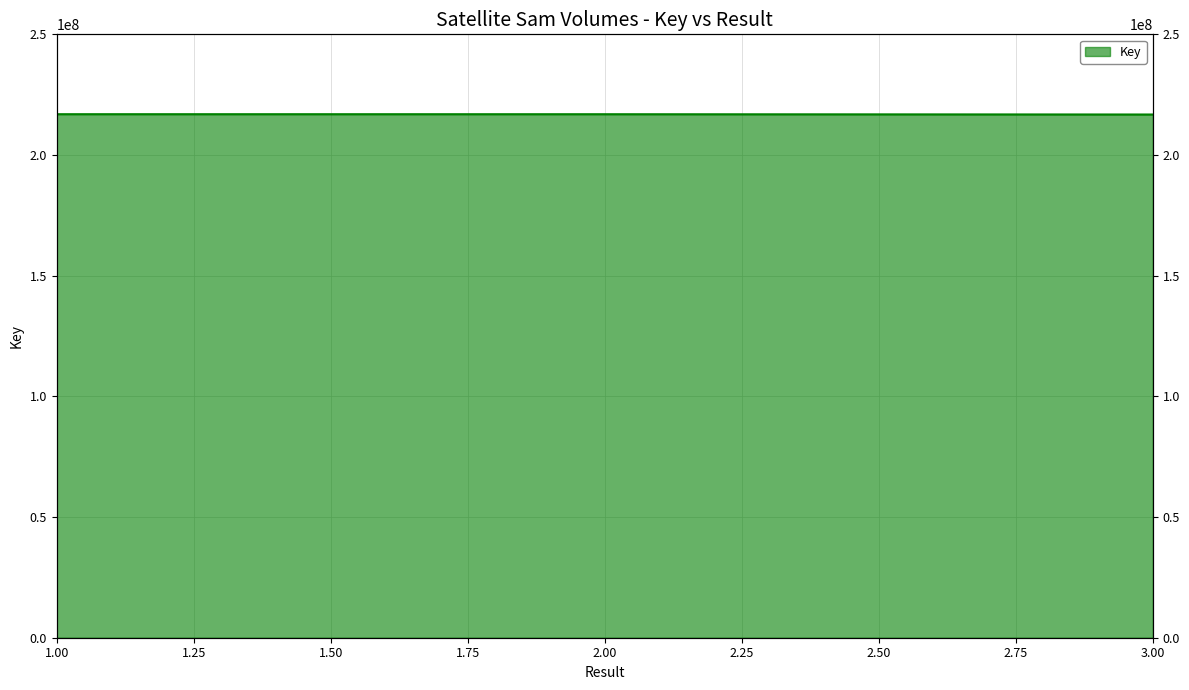

Where does the data first go above 216898179?

1